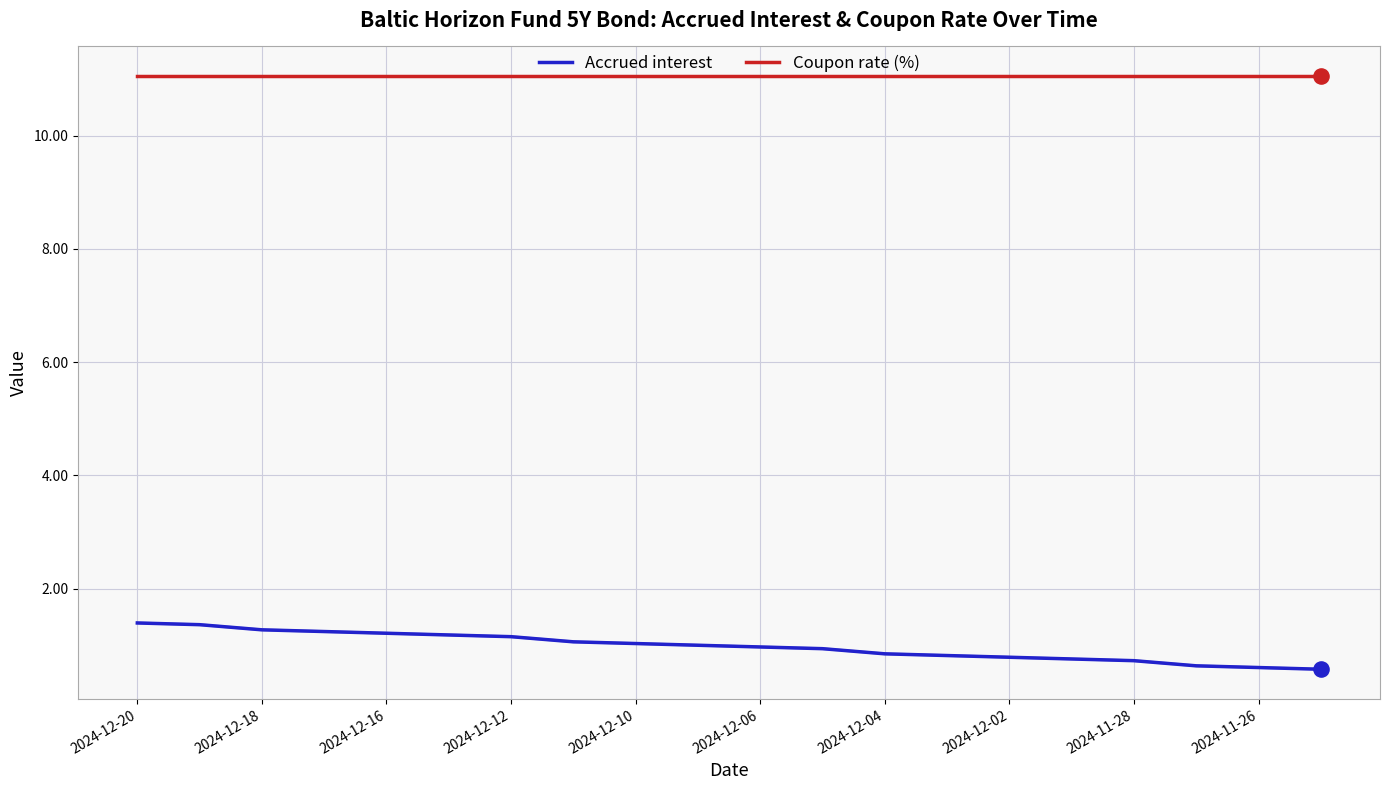

Which series has the largest total across all categories?

Coupon rate (%)